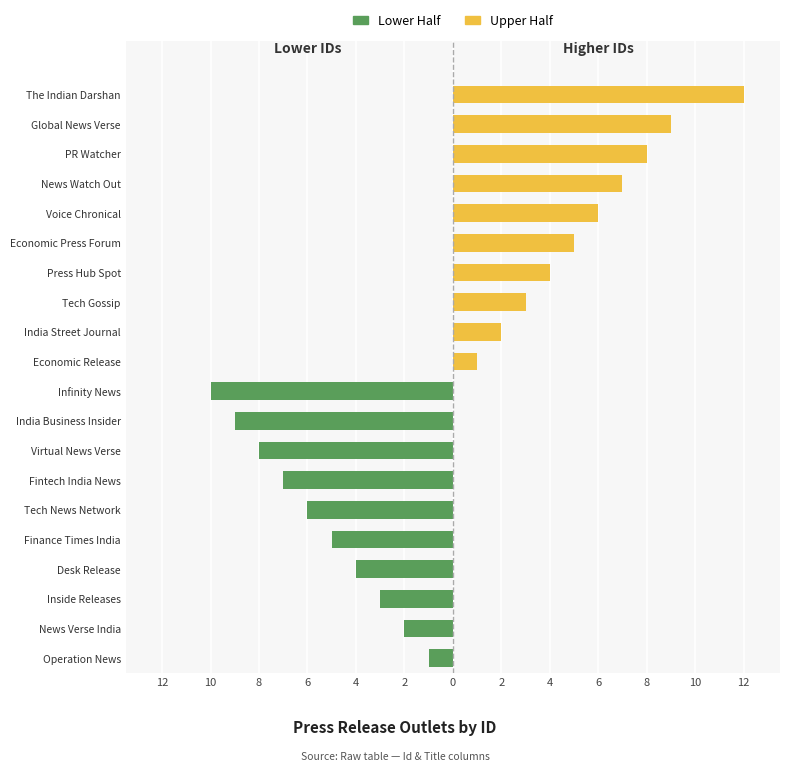

Reading left to right, list all the values displayed in this chart.

Lower Half: -1	-2	-3	-4	-5	-6	-7	-8	-9	-10	0	0	0	0	0	0	0	0	0	0
Upper Half: 0	0	0	0	0	0	0	0	0	0	1	2	3	4	5	6	7	8	9	12